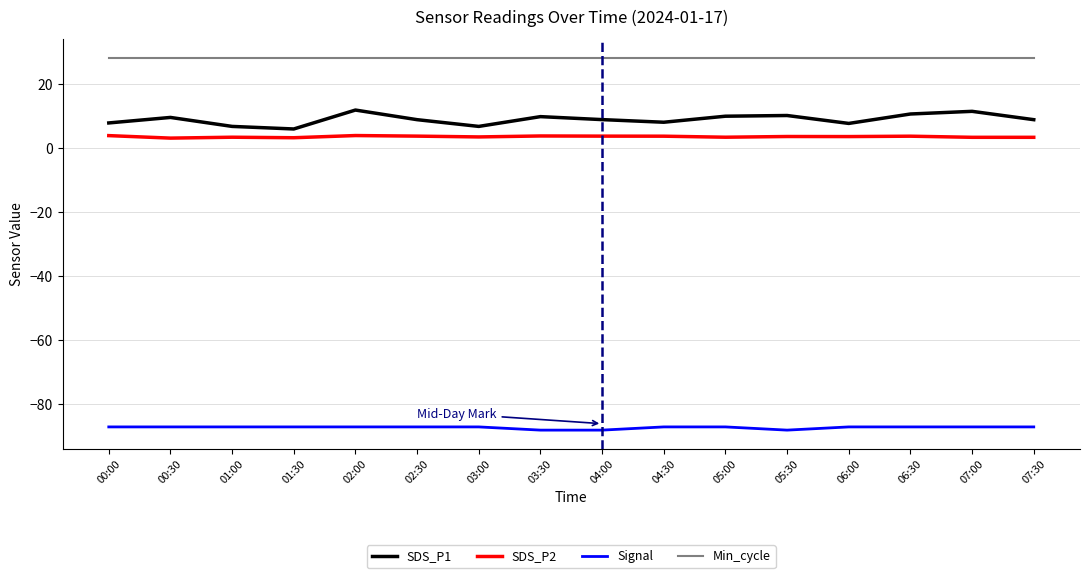

What is the difference between the highest and lowest values at 07:30?

115.0